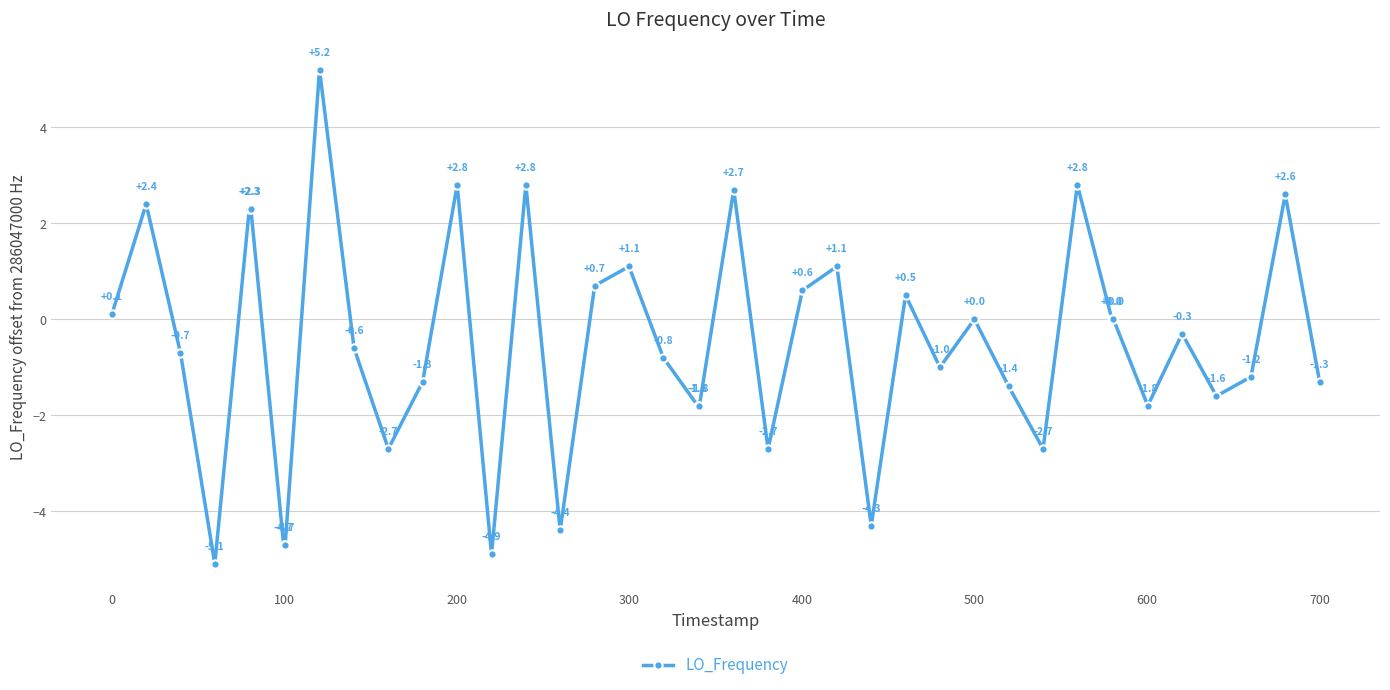

True or false: the data has more than 2 interior local peaks.

True